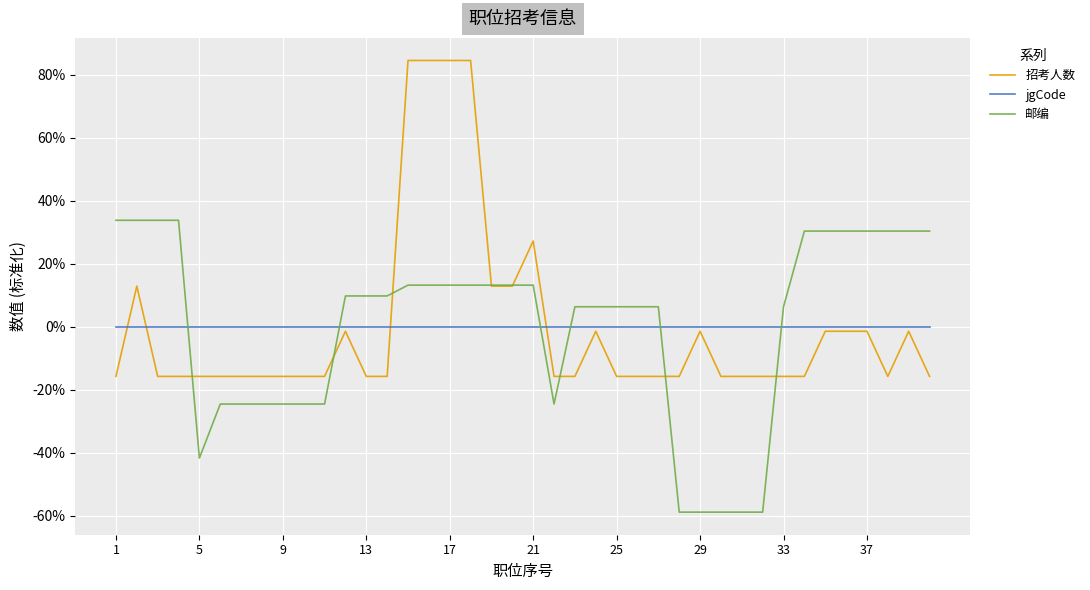

Which series has the widest spread of values?

招考人数